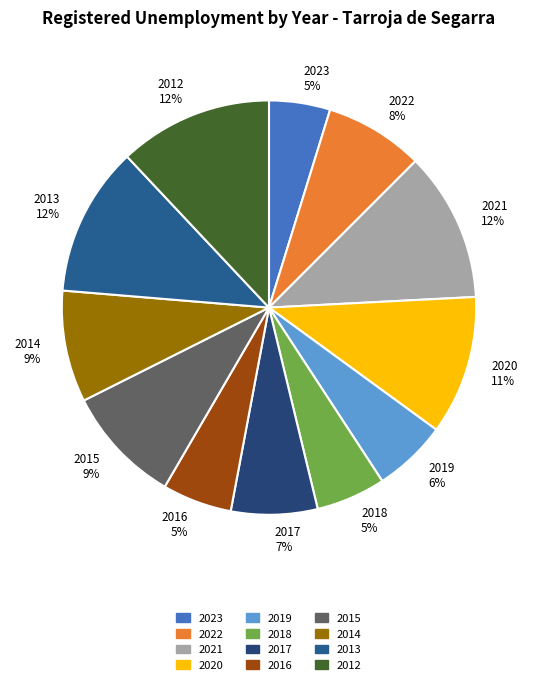

To the nearest percent, what is the combined percentage of 2015 and 2023?

14%